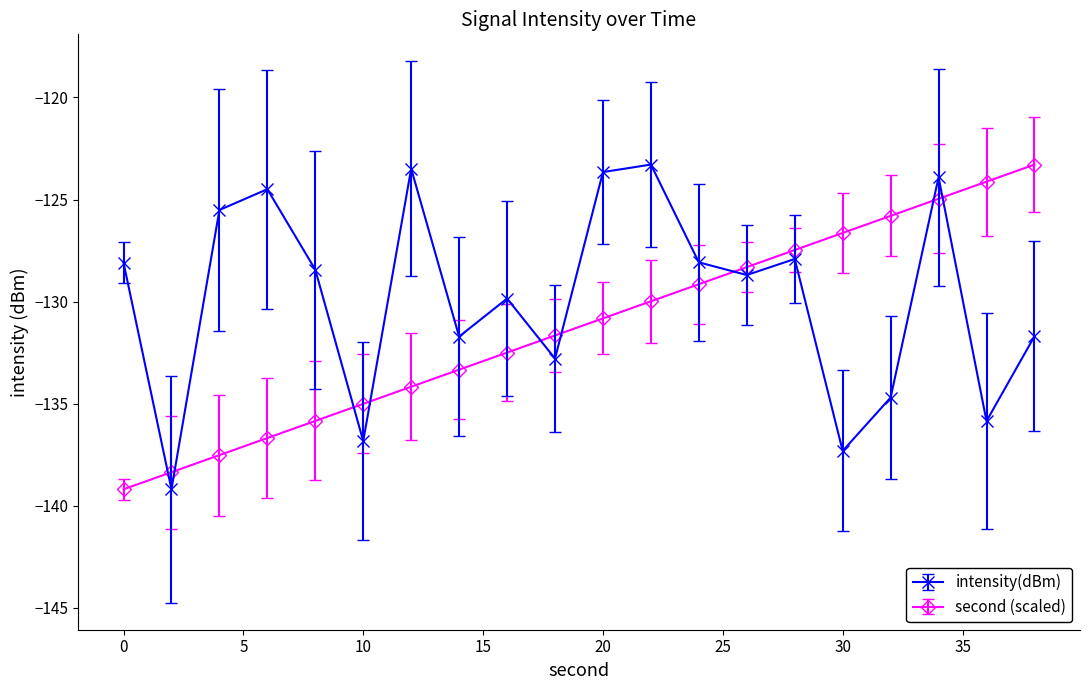

True or false: second (scaled) and intensity(dBm) intersect in this chart.

True